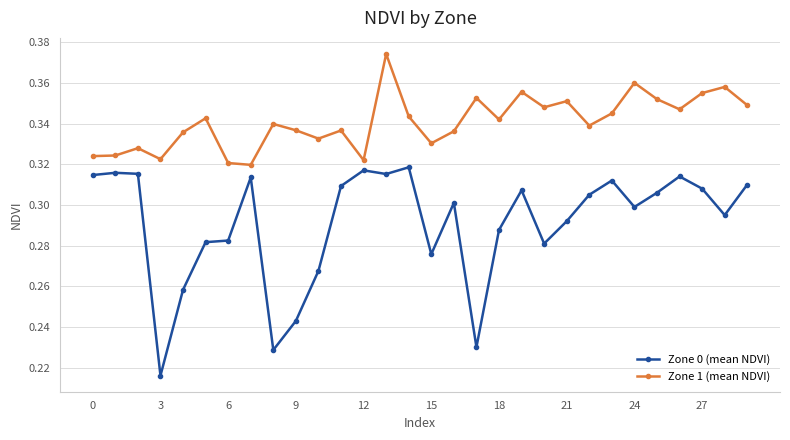

What is the sum of all Zone 0 (mean NDVI) values?

8.7